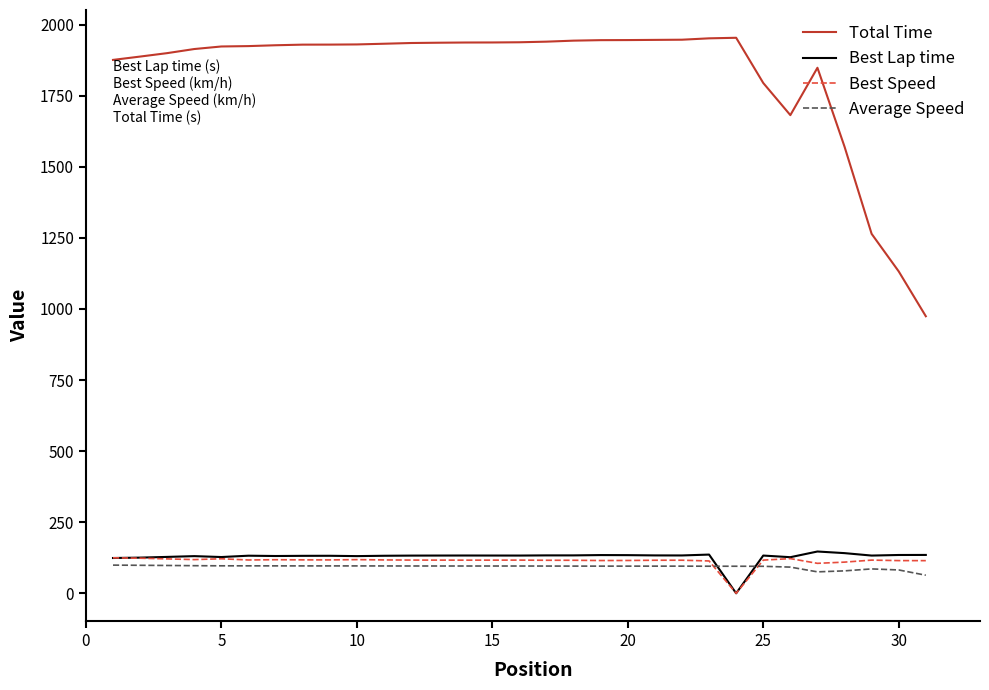

True or false: Best Lap time and Total Time cross at least once.

False